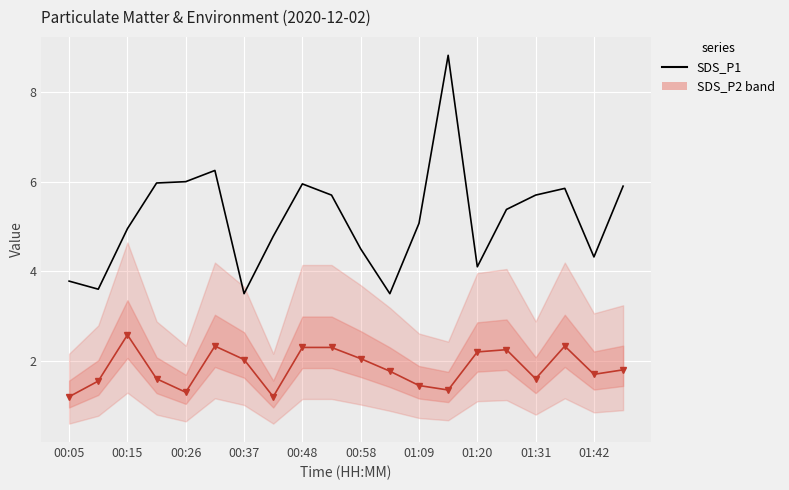

What is the value of the SDS_P1 point at the 10th from the left?

5.7